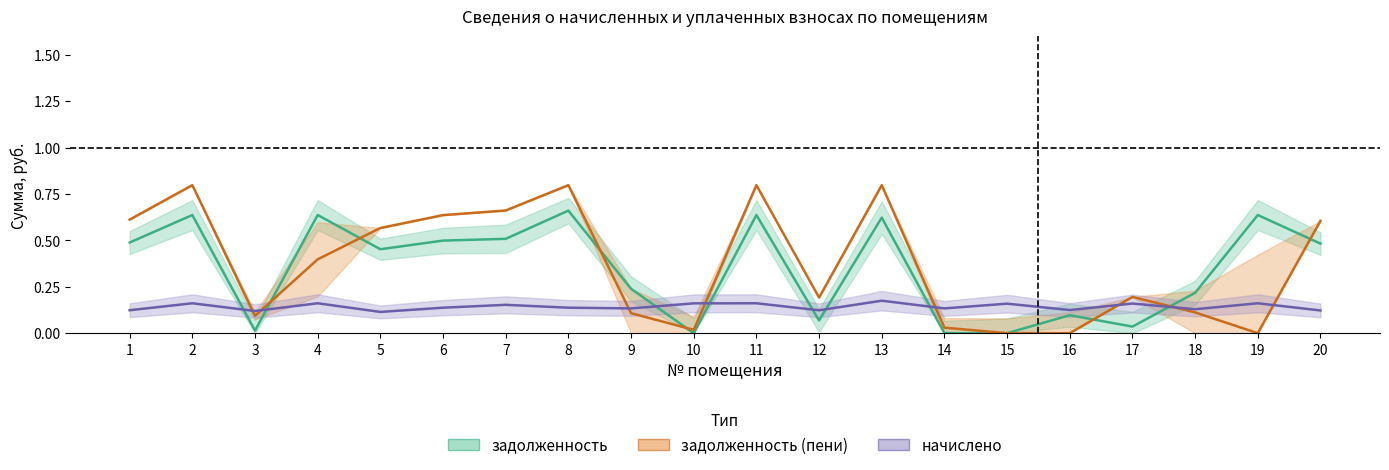

At which category does начислено reach its first local peak?

2